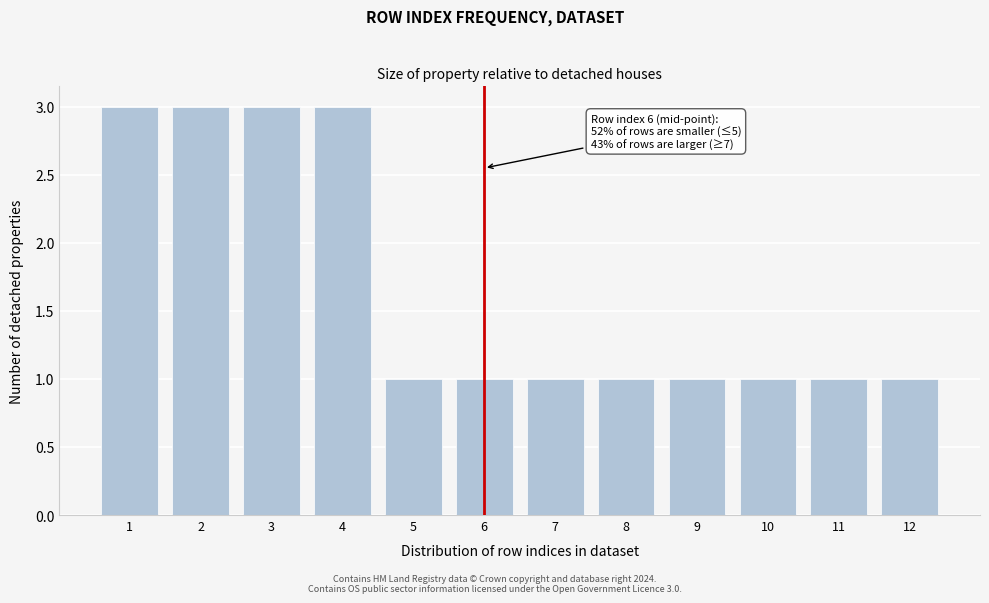

Reading right to left, list all the values displayed in this chart.

1	1	1	1	1	1	1	1	3	3	3	3